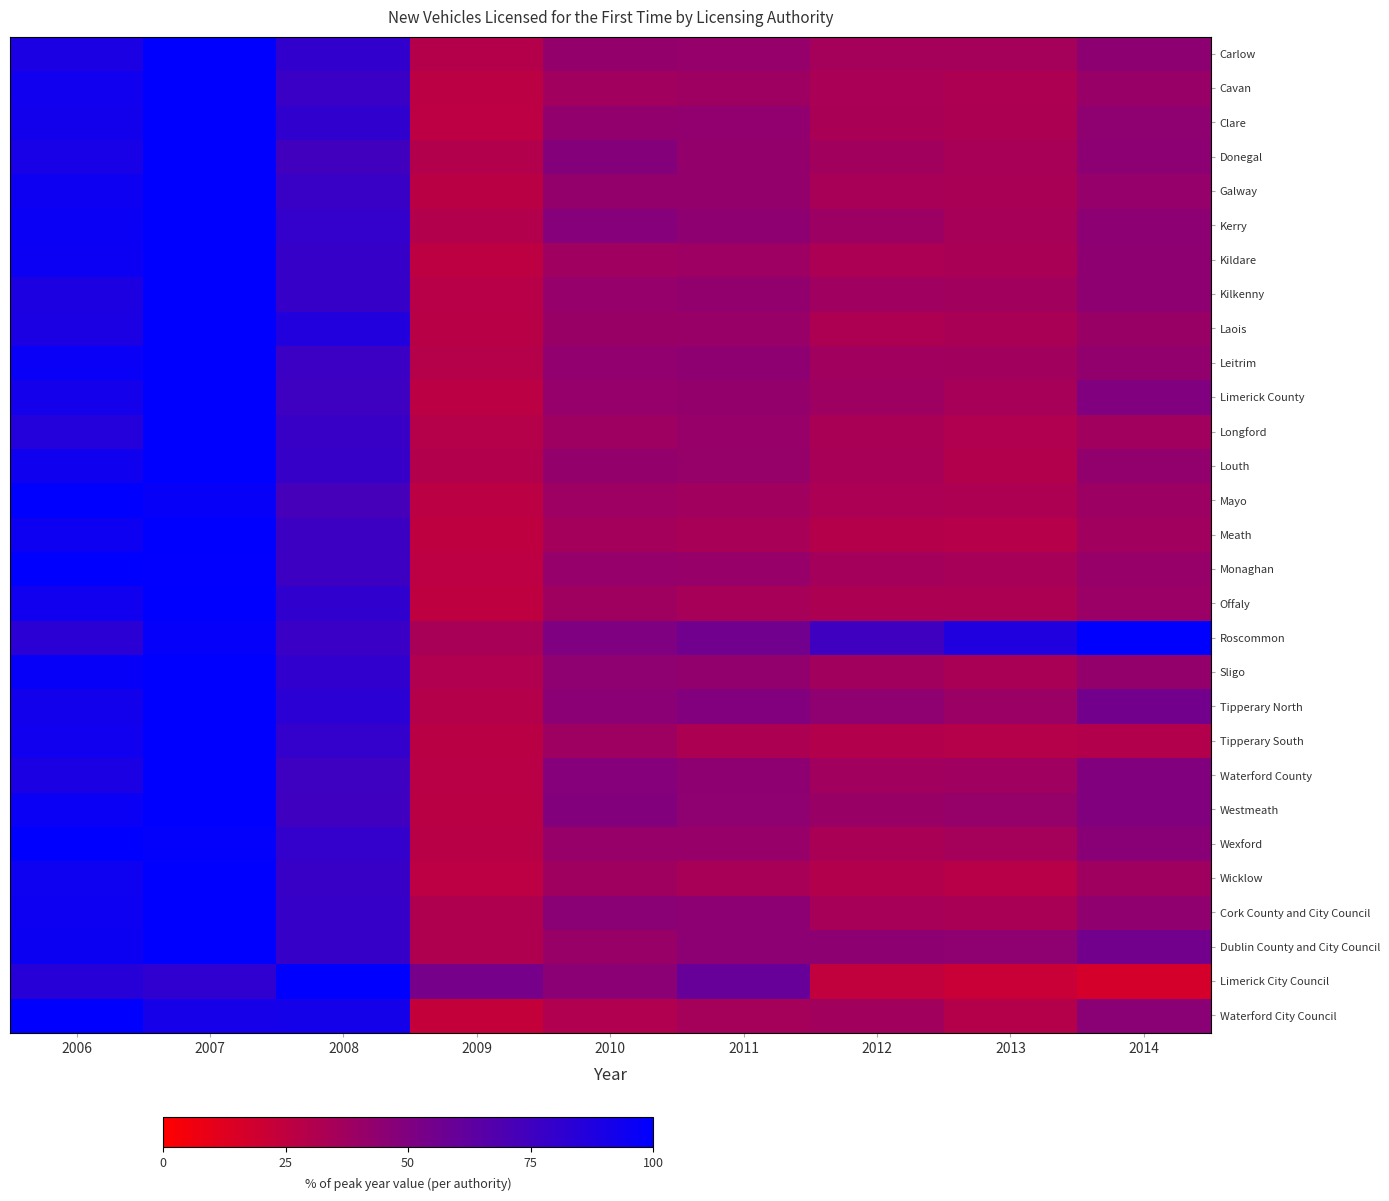

Which series changed the most between 2009 and 2013?

Roscommon